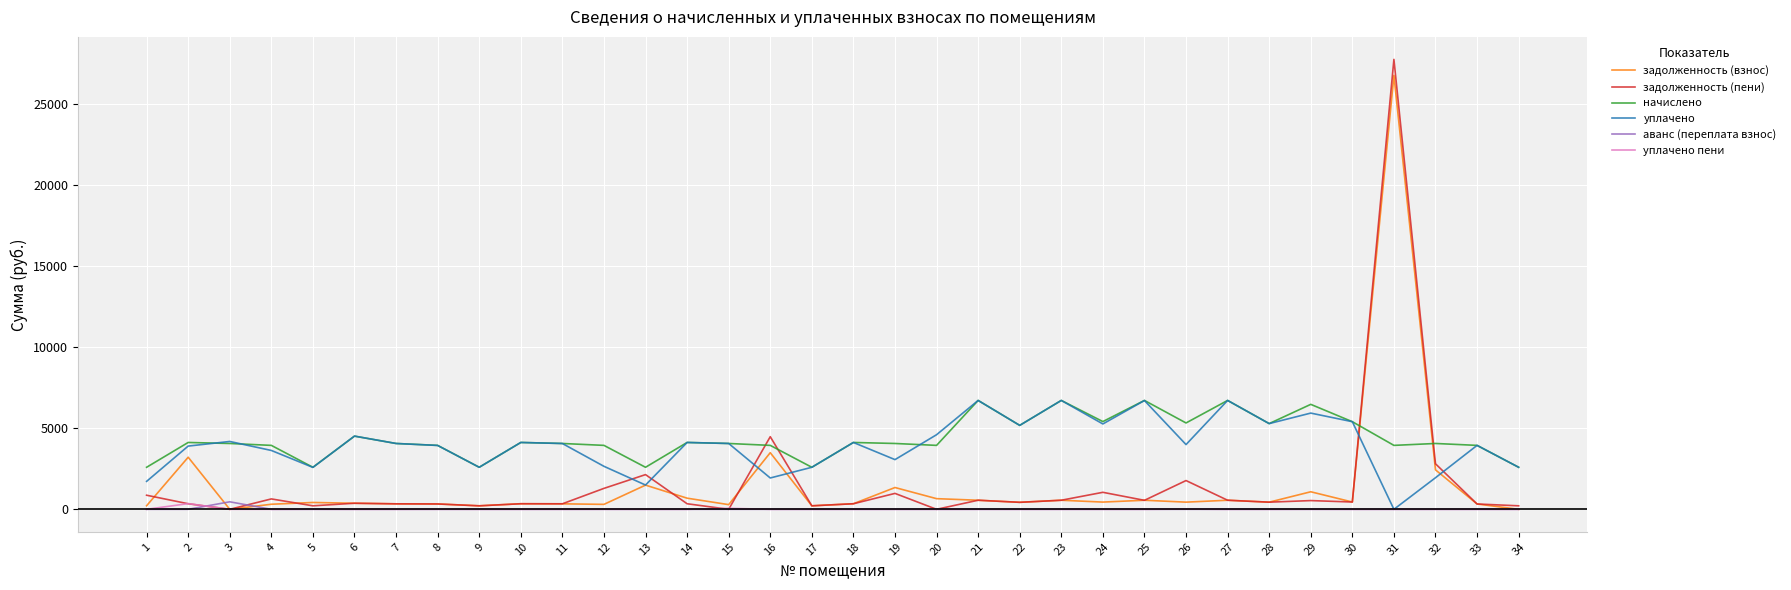

What is the maximum value shown in the chart?

27718.6